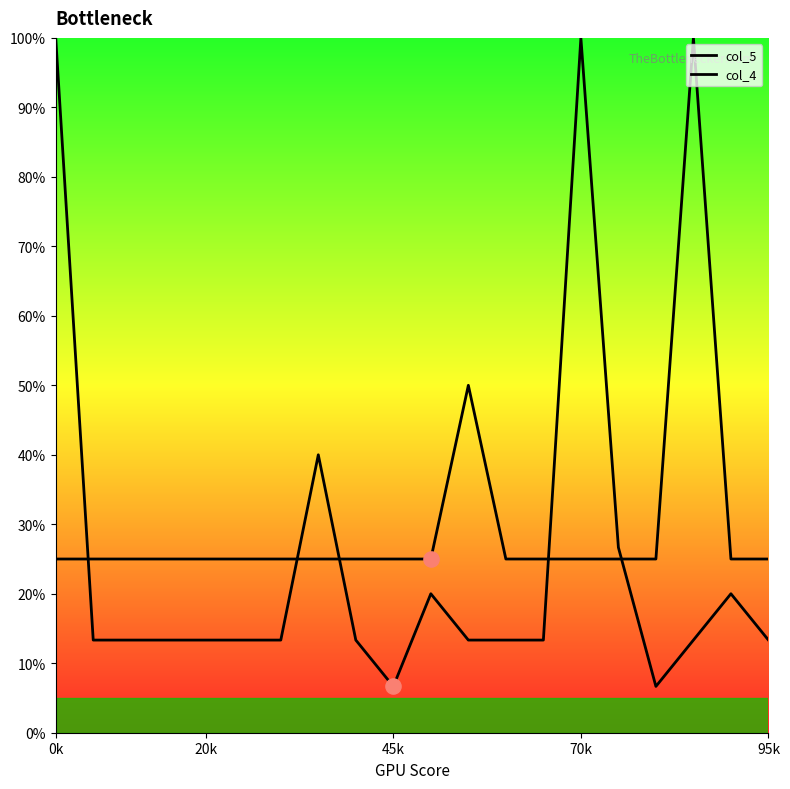

Which series has the widest spread of Y values?

col_5